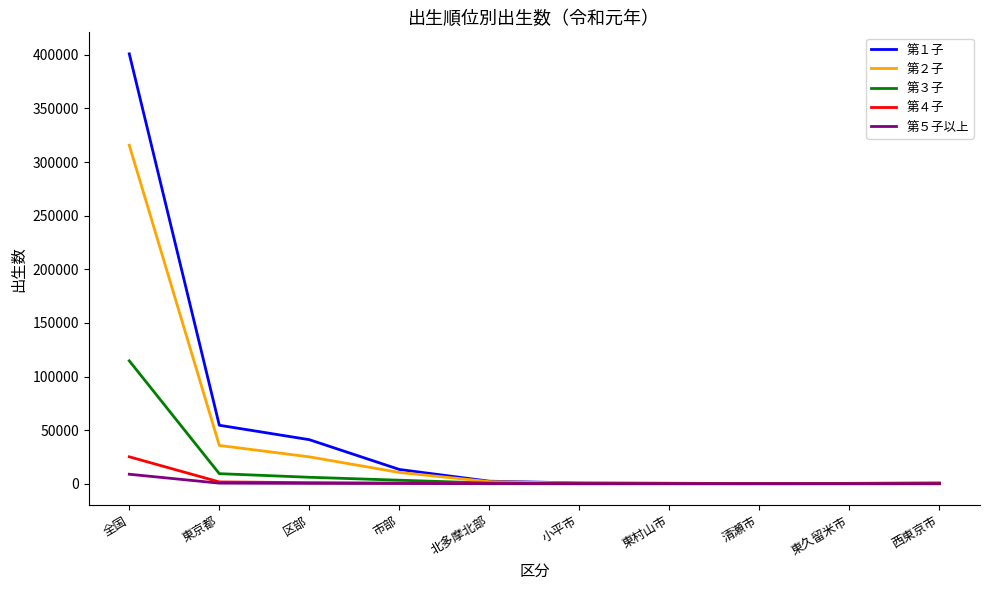

Where is 第１子 nearest to the value 200575?

東京都